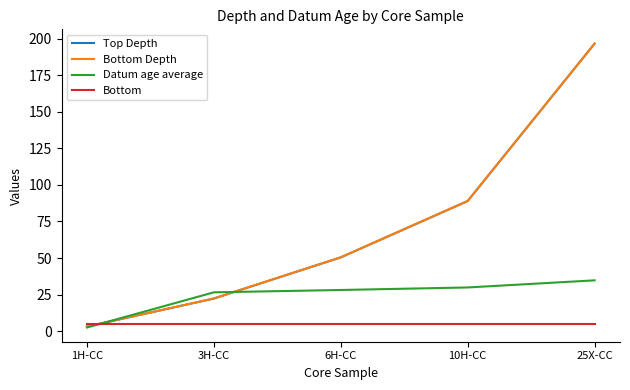

What is the sum of all Datum age average values?

121.5